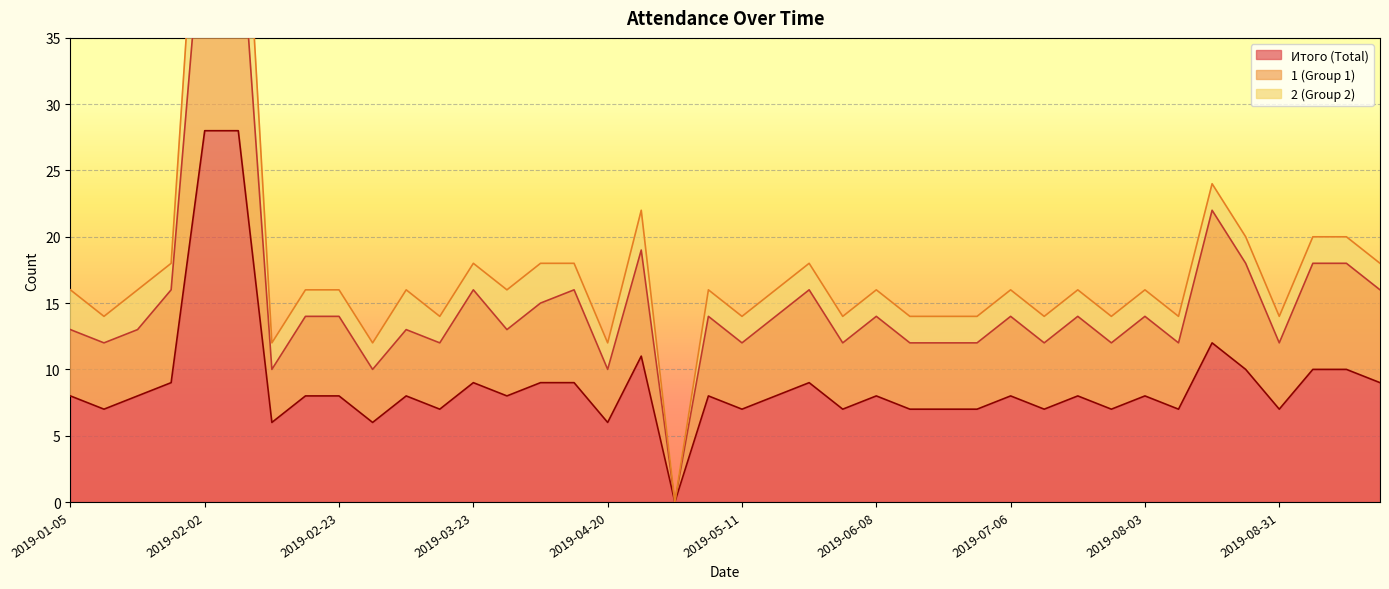

What is the difference between the second highest and minimum values in the 1 series?

46